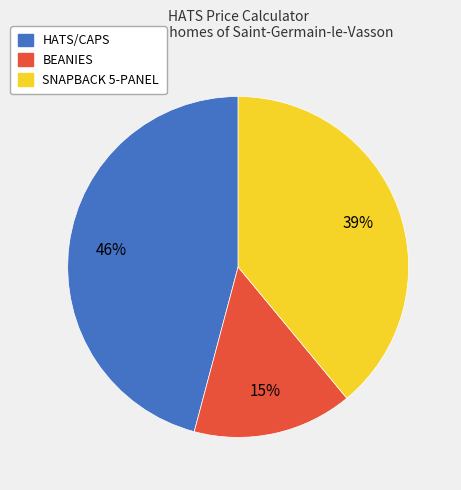

Which slice is the largest?

HATS/CAPS